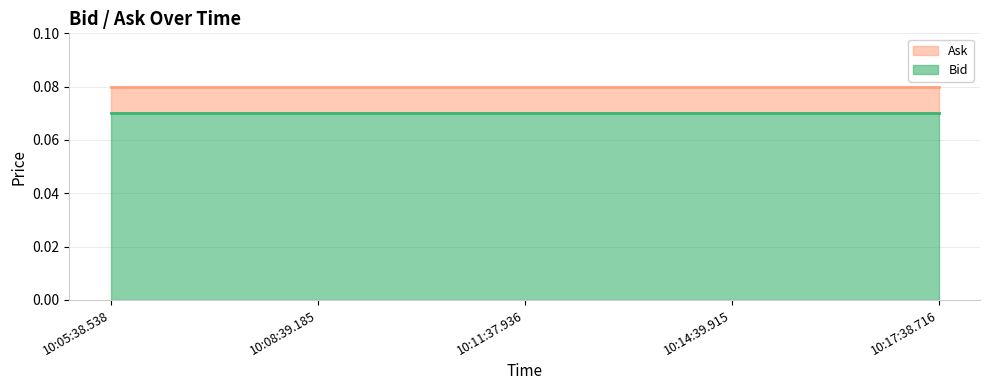

What is the value of the Bid point at the 3rd from the left?

0.1